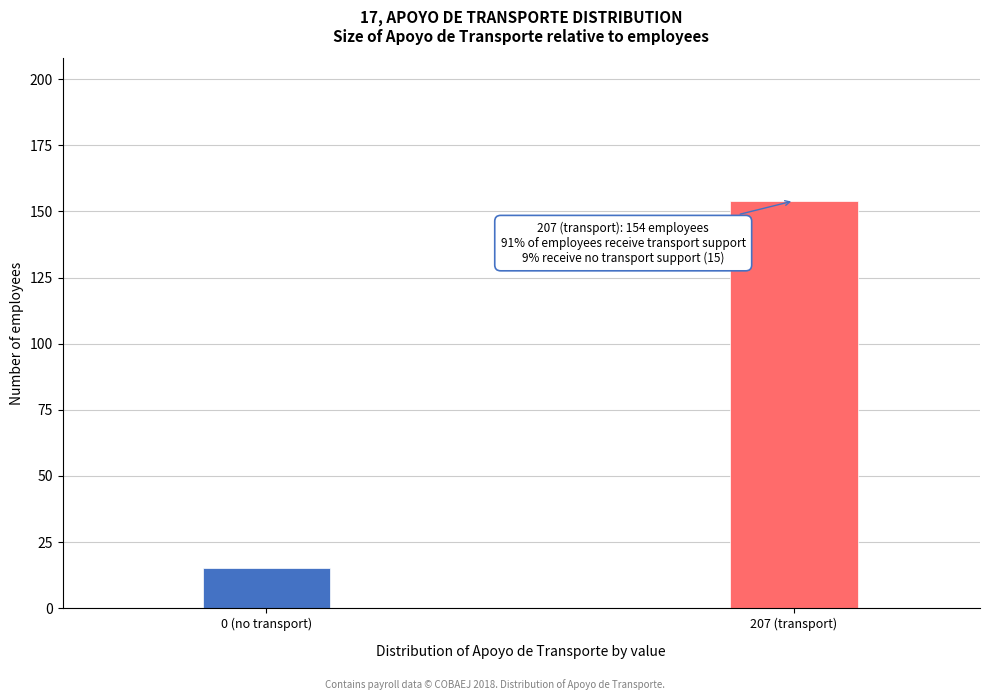

Reading left to right, what are all the values shown in this chart?

0 (no transport)=15	207 (transport)=154